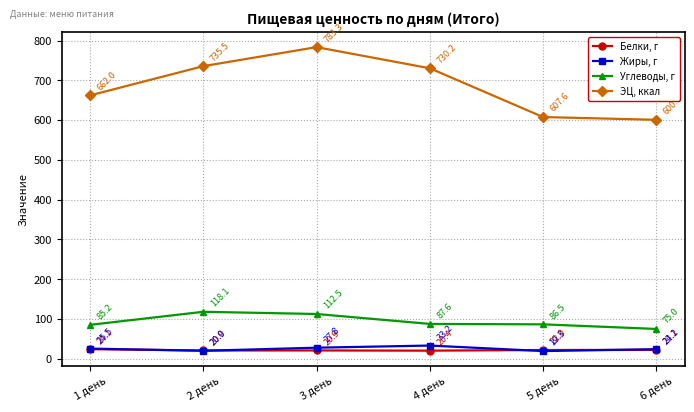

True or false: Белки, г has more than 2 interior local peaks.

False